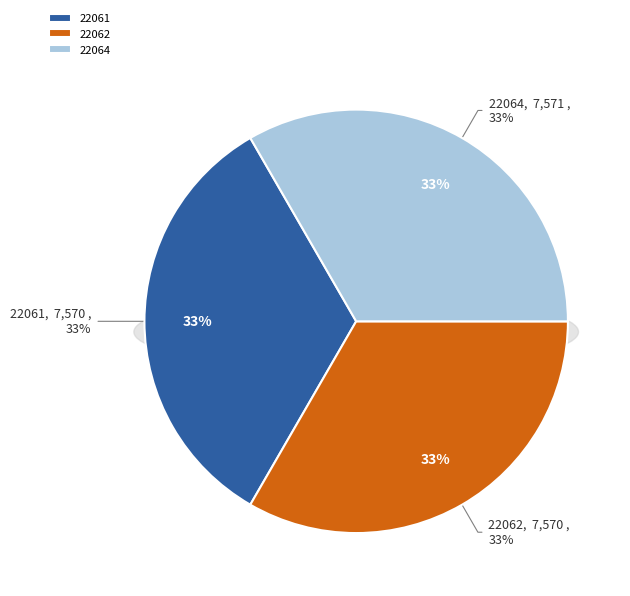

How many slices are in this pie chart?

3